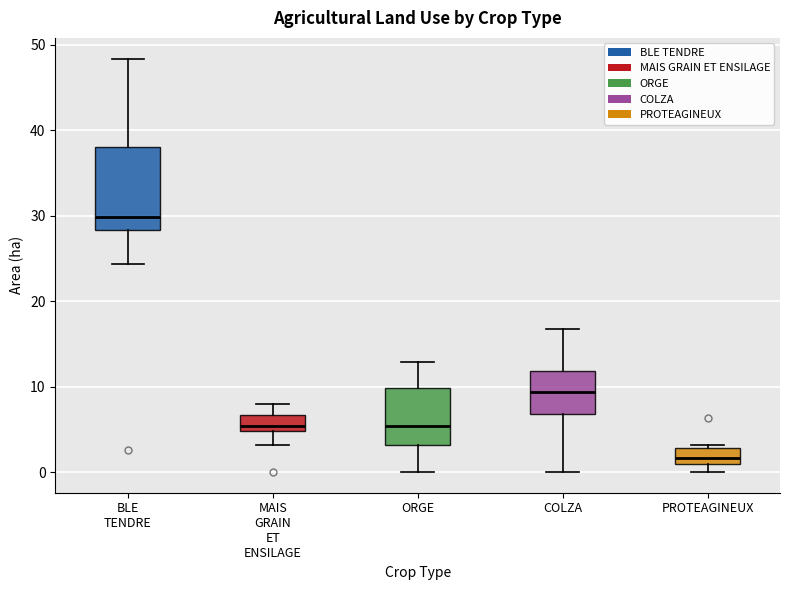

Reading left to right, transcribe this box plot: for each box, give where its median line is, the range the box spans, and where its two whiskers end, as read against the y-axis. The values are not printed on the chart, so give them approximately, as read against the axis.

BLE TENDRE: median 30, box 28 to 38, whiskers 24 to 48
MAIS GRAIN ET ENSILAGE: median 5 (just above the box's lower edge), box 5 to 7, whiskers 3 to 8
ORGE: median 5, box 3 to 10, whiskers 0 to 13
COLZA: median 9, box 7 to 12, whiskers 0 to 17
PROTEAGINEUX: median 2, box 1 to 3, whiskers 0 to 3 (just above the box's upper edge)